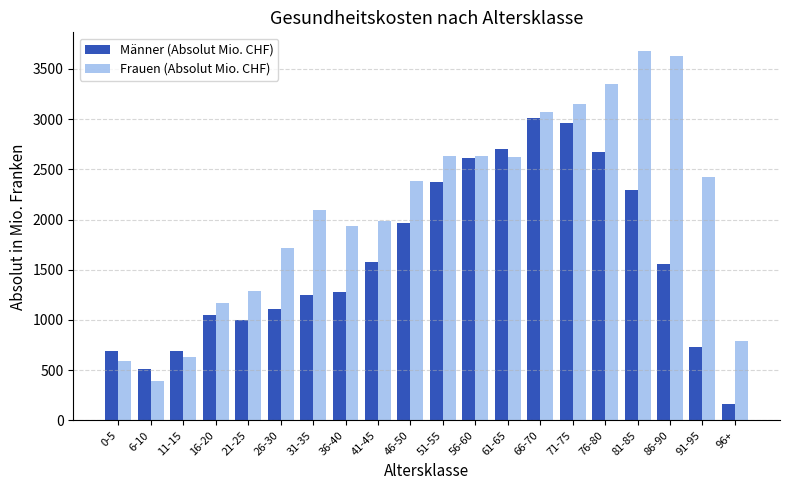

What is the average value of the Frauen (Absolut Mio. CHF) series?

2108.1